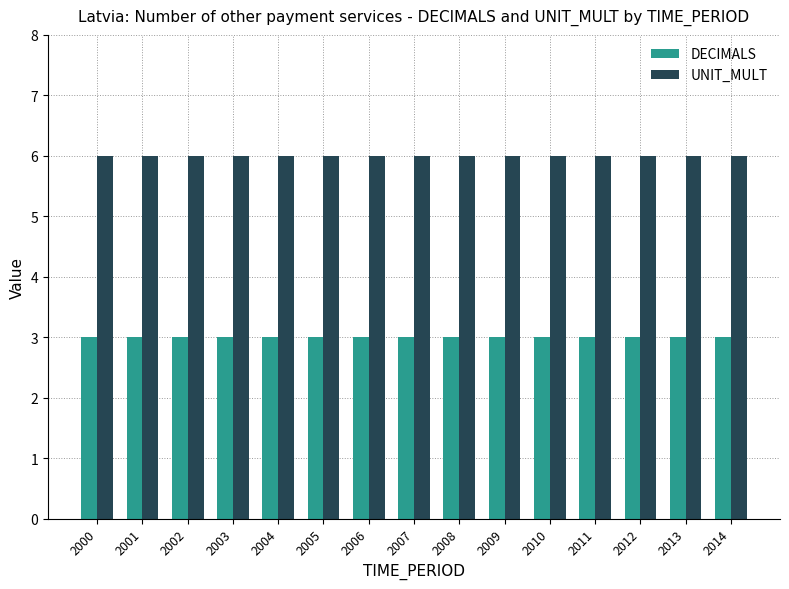

How many groups of bars are there?

15